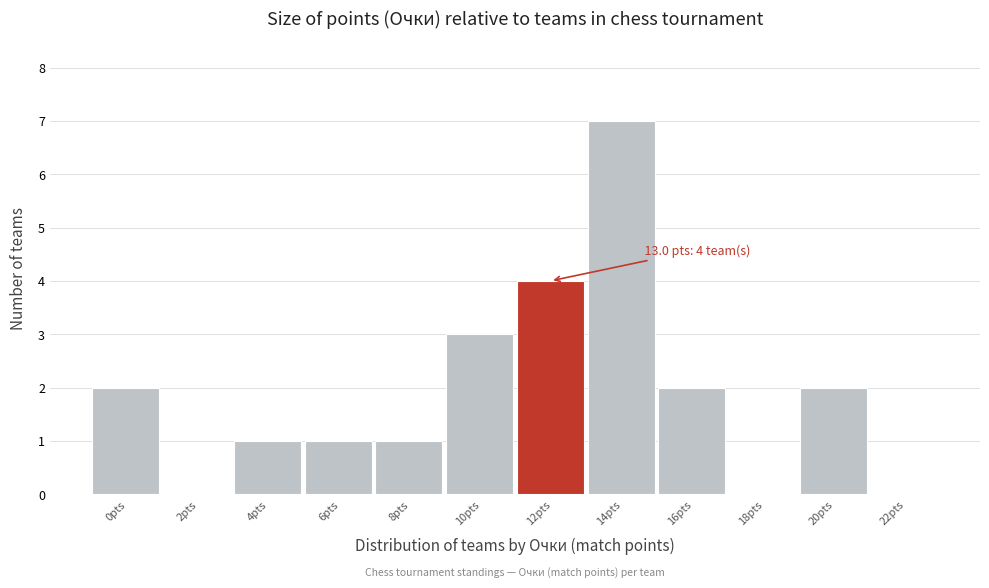

Reading left to right, transcribe all the data shown in this chart.

0pts=2	2pts=0	4pts=1	6pts=1	8pts=1	10pts=3	12pts=4	14pts=7	16pts=2	18pts=0	20pts=2	22pts=0